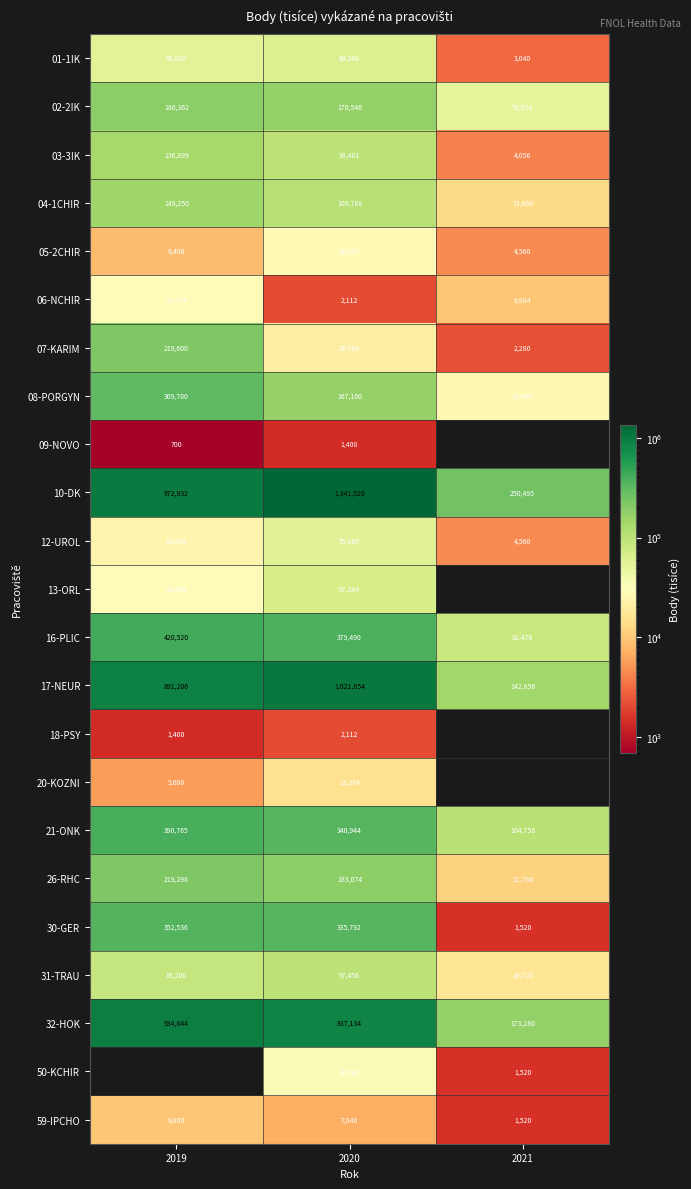

What is the difference between the highest and lowest values at 2019?

972132.0